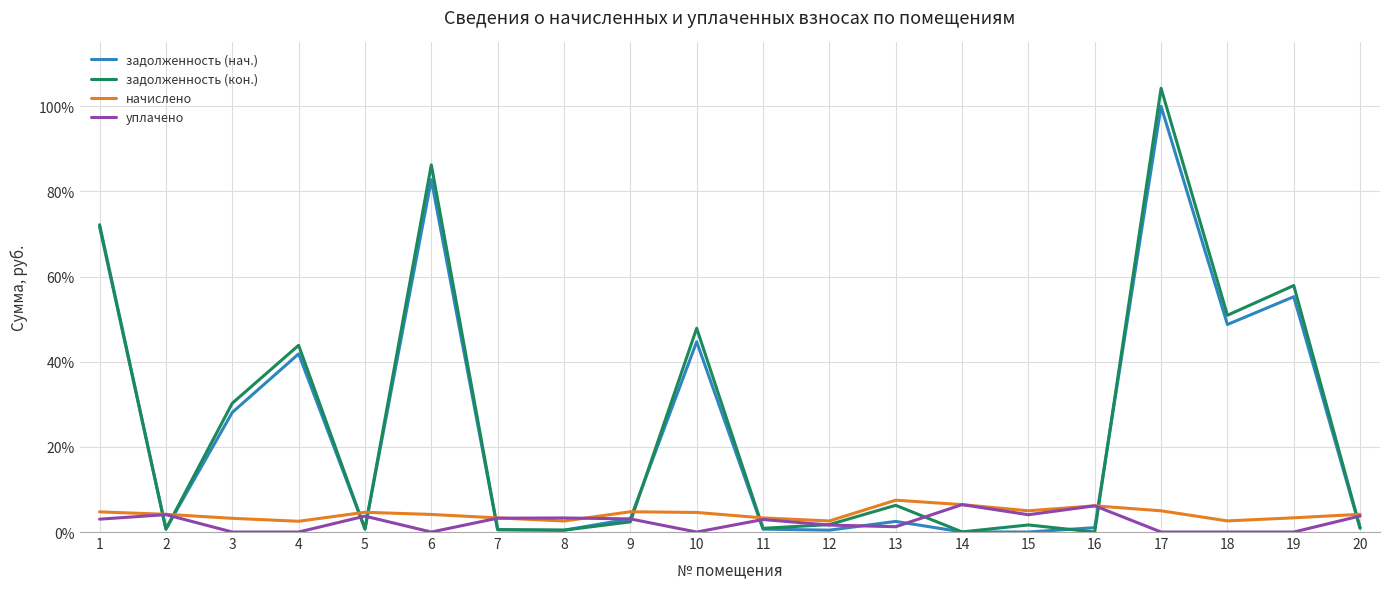

At 3, list the series in order from largest to smallest.

задолженность (кон.), задолженность (нач.), начислено, уплачено